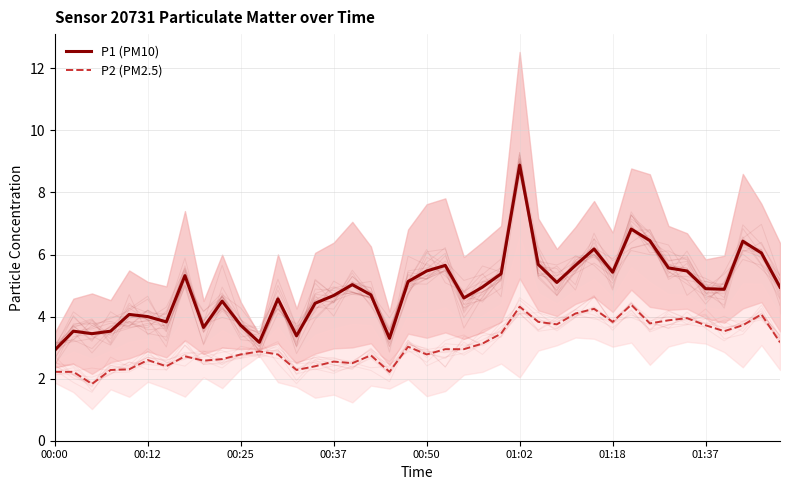

What is the maximum value shown in the chart?

8.9